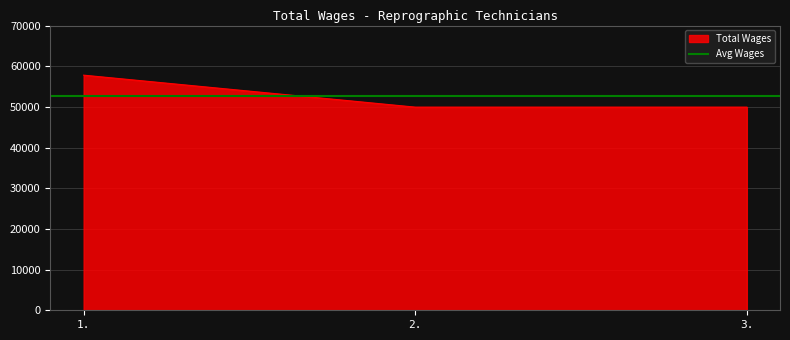

What is the minimum value shown in the chart?

49948